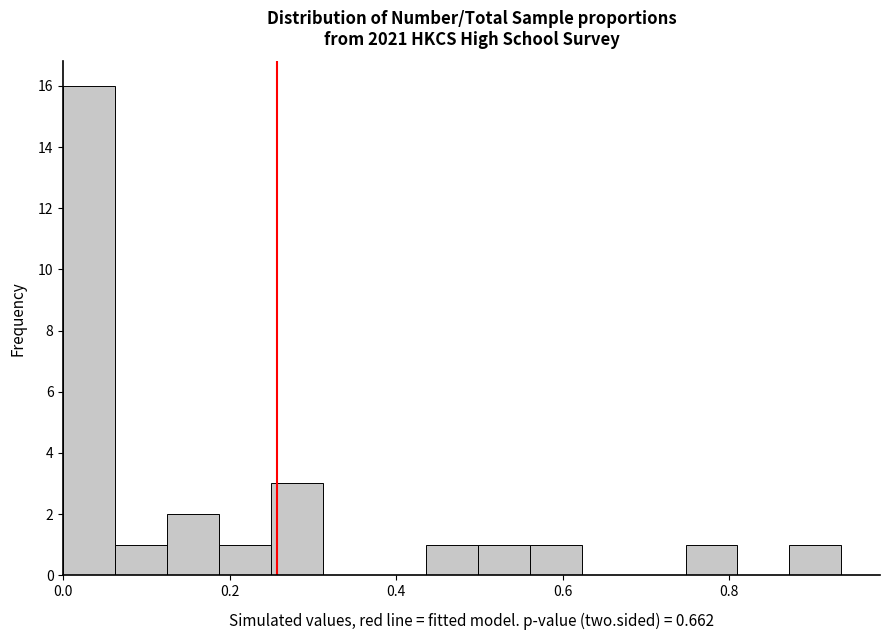

Read against the x-axis, roughly where is the centre of the tallest bar?

0.04